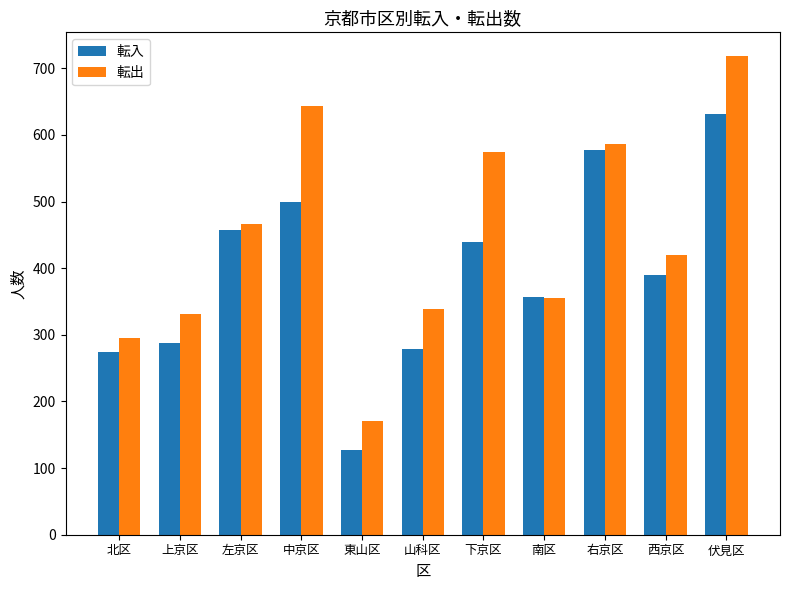

Which label corresponds to the largest value in the chart?

伏見区